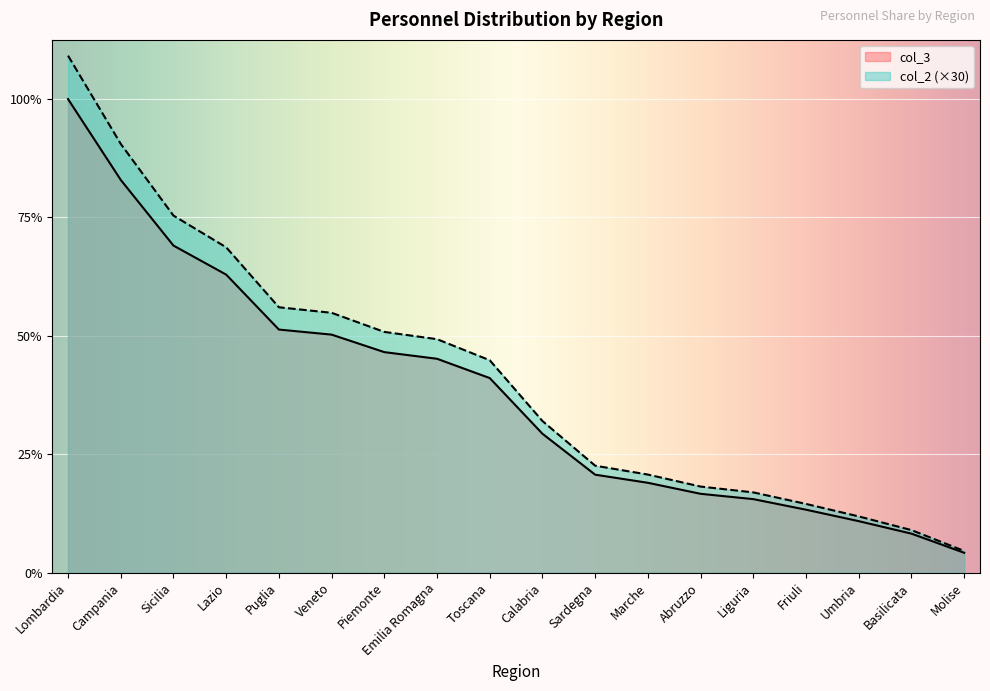

At how many categories does at least one series exceed 2?

7